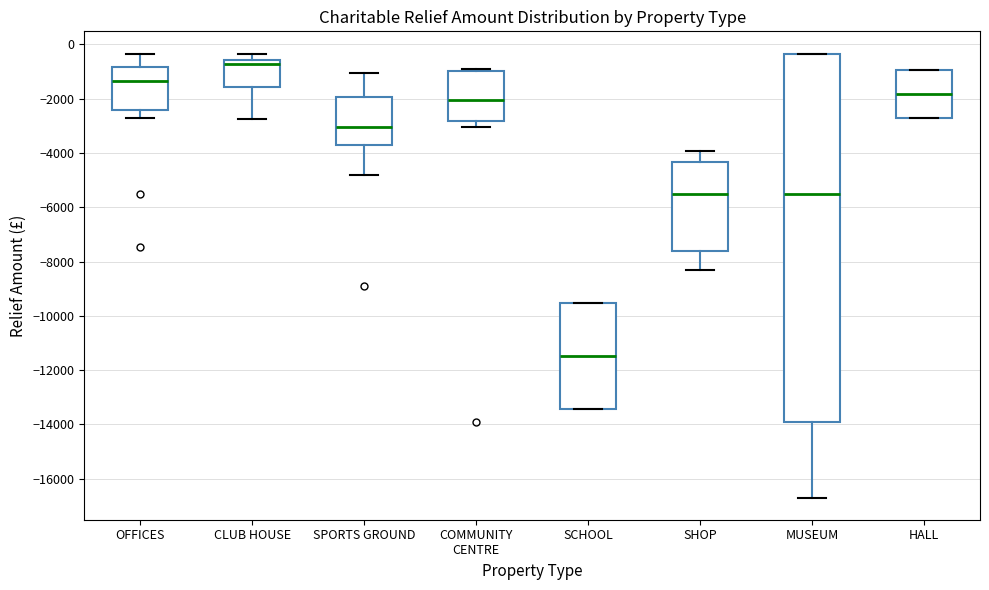

Which box has the lowest median line?

SCHOOL